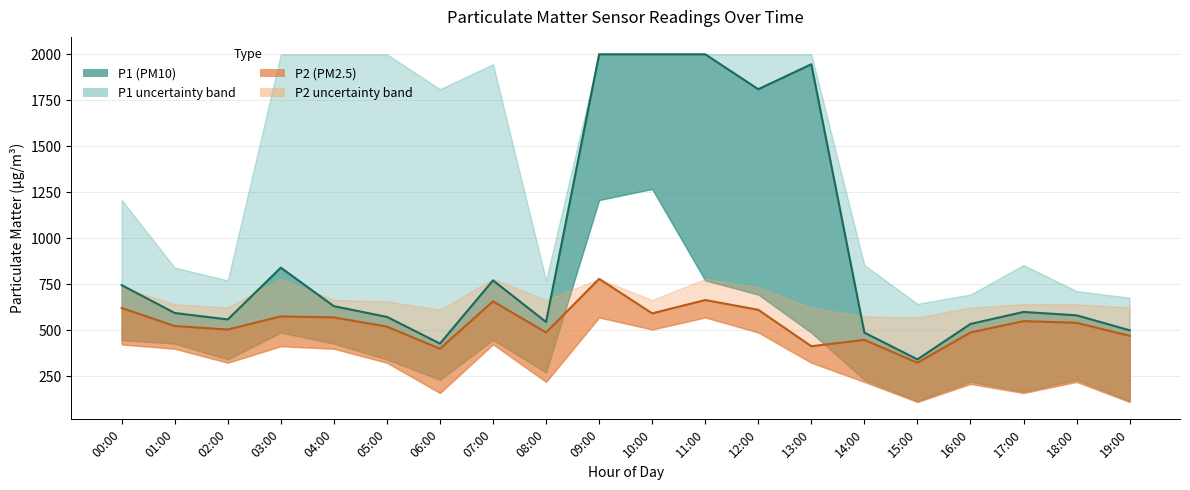

How many lines are shown in the chart?

6